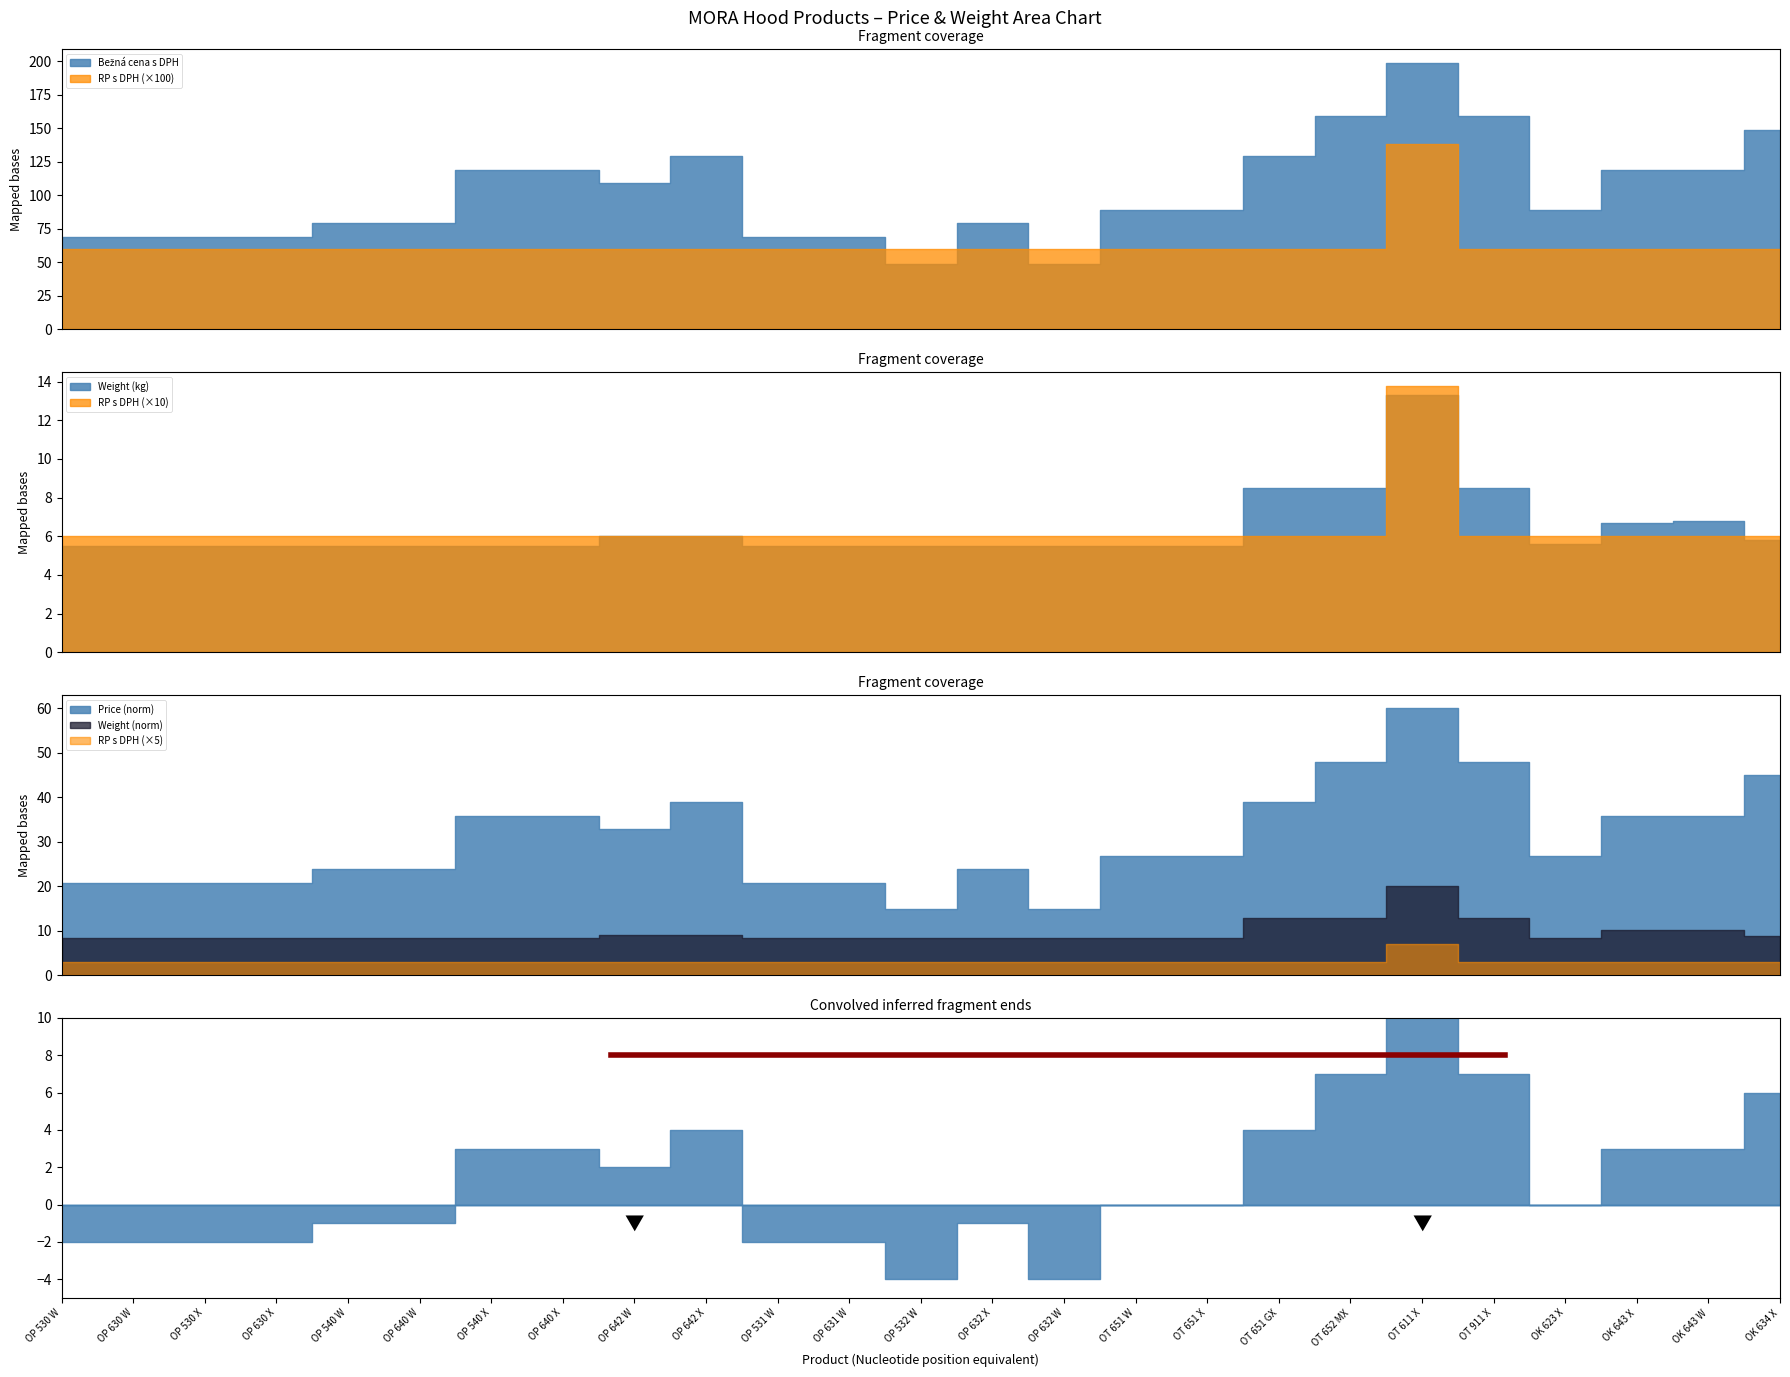

What is the label of the 8th point from the right?

OT 651 GX